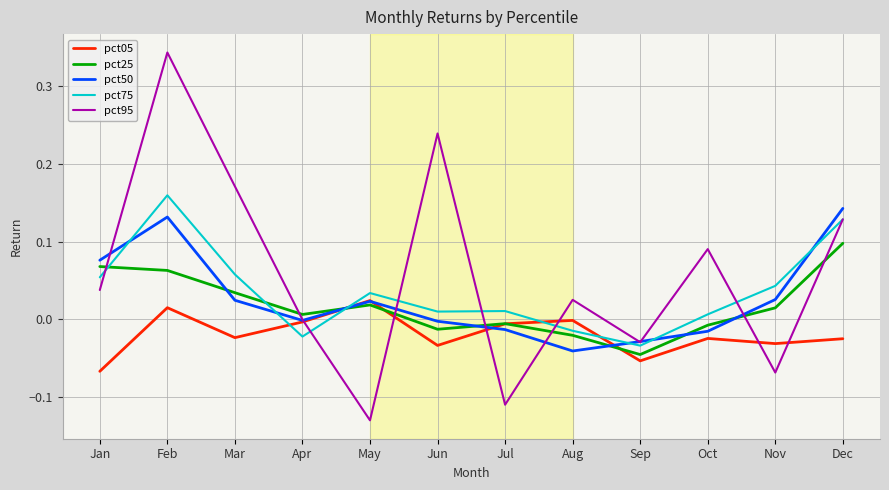

At which category does the chart reach its minimum across all series?

May